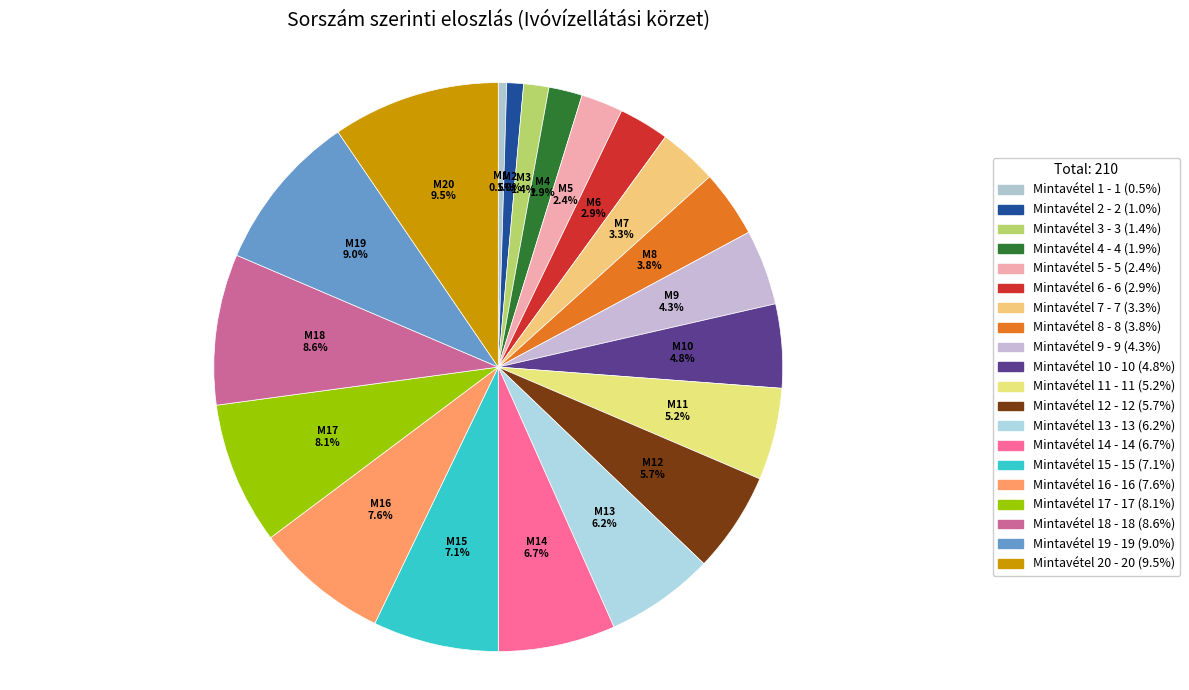

What is the smallest slice in the pie chart?

Mintavétel 1